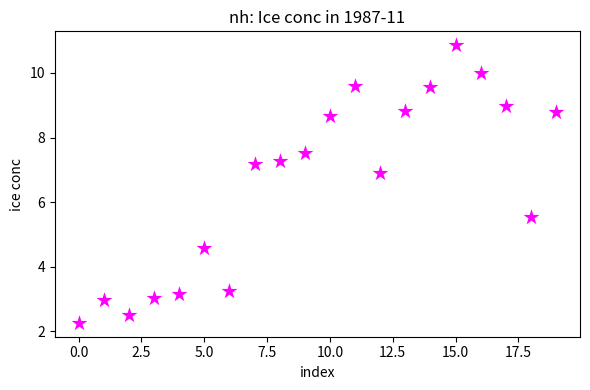

What Y value in the scatter plot is closest to 6?

5.5